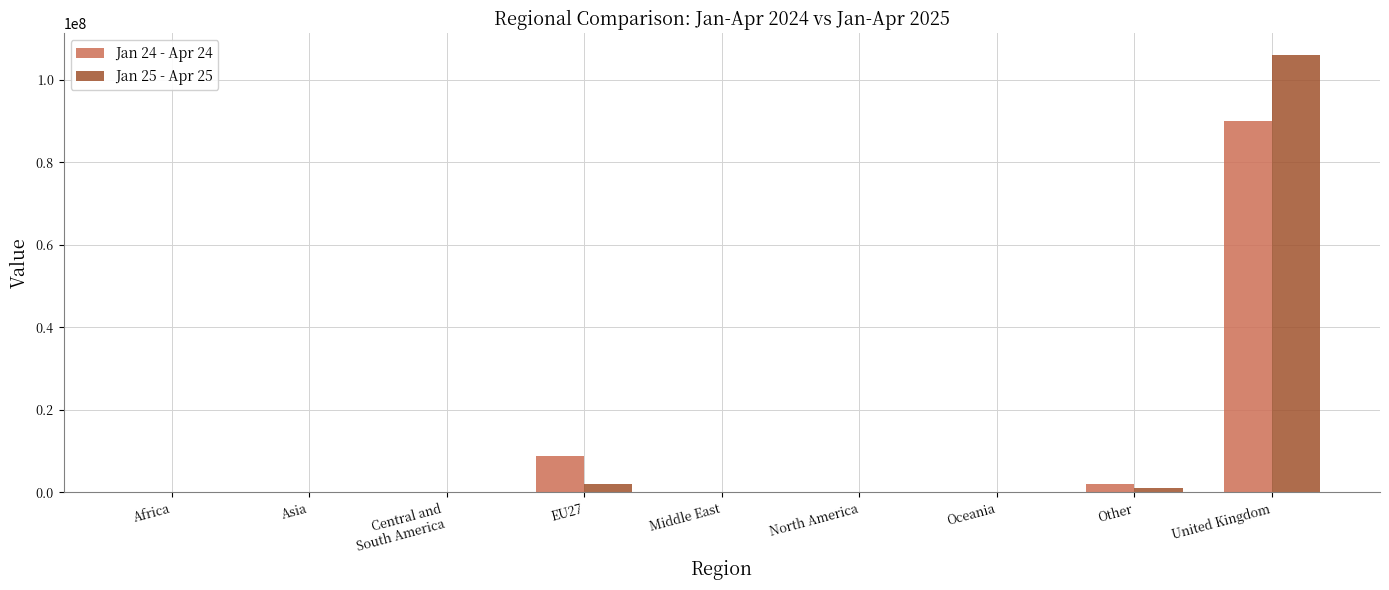

What is the total value across all series at Oceania?

1356